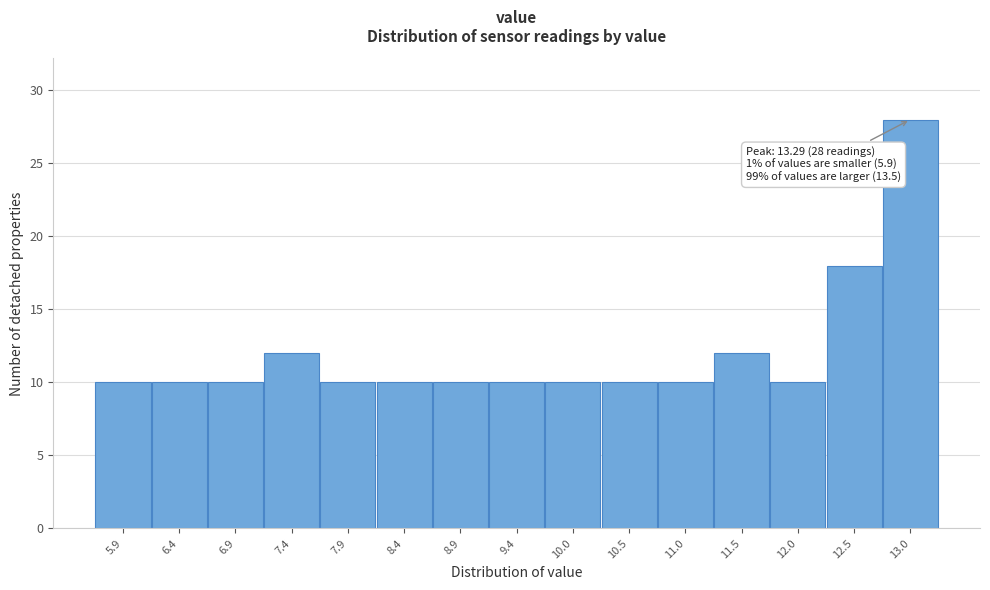

Reading right to left, transcribe all the data shown in this chart.

28	18	10	12	10	10	10	10	10	10	10	12	10	10	10